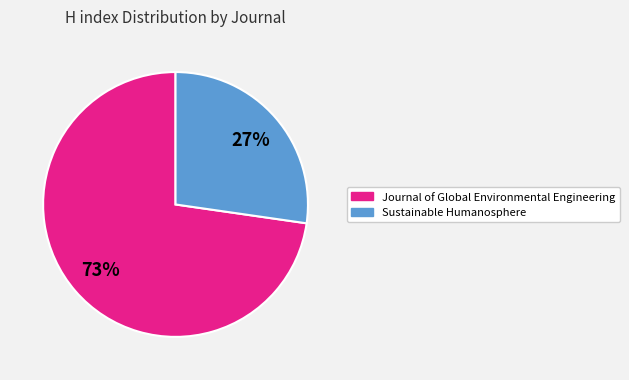

Is the sum of Journal of Global Environmental Engineering and Sustainable Humanosphere greater than half?

Yes